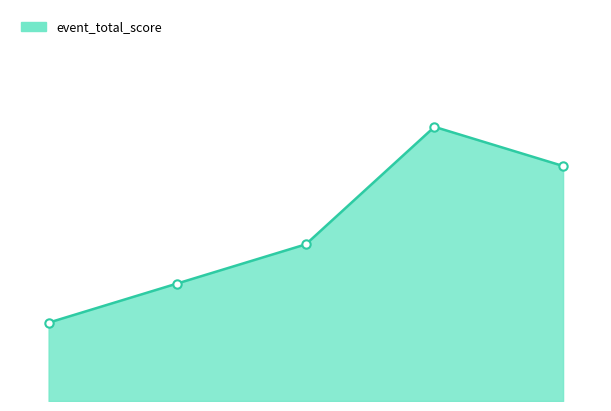

Is this an area chart (filled region under the line)?

Yes